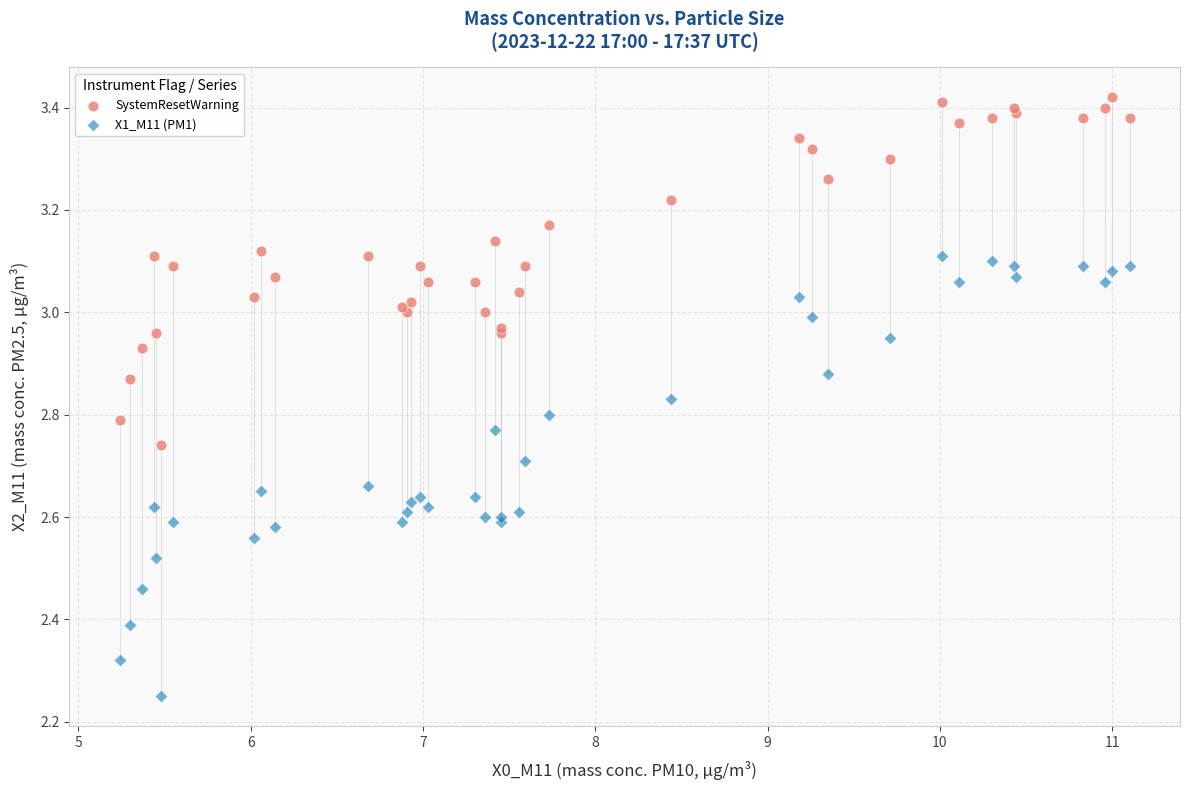

Which series has the largest Y range (max minus min)?

X1_M11 (PM1)